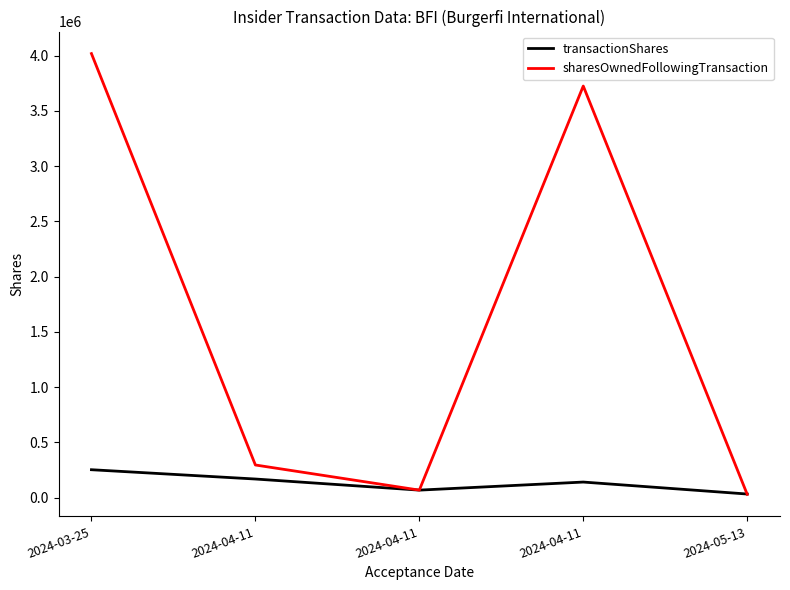

What are all the series names shown in the legend?

transactionShares, sharesOwnedFollowingTransaction